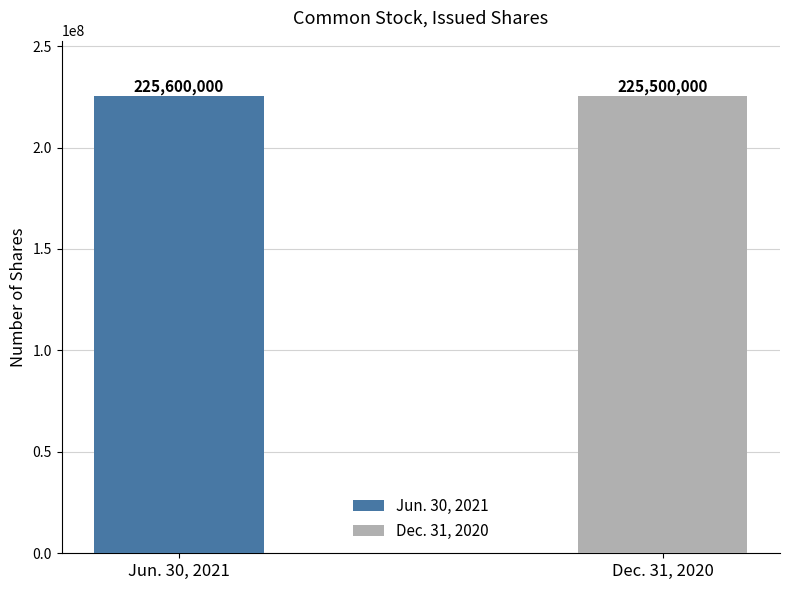

What are all the series names shown in the legend?

Jun. 30, 2021, Dec. 31, 2020